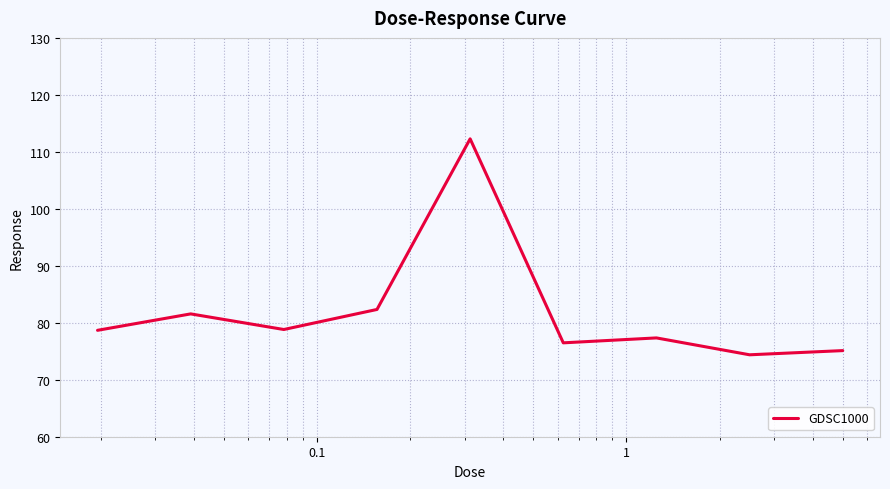

What is the difference between the maximum and minimum values?

37.9